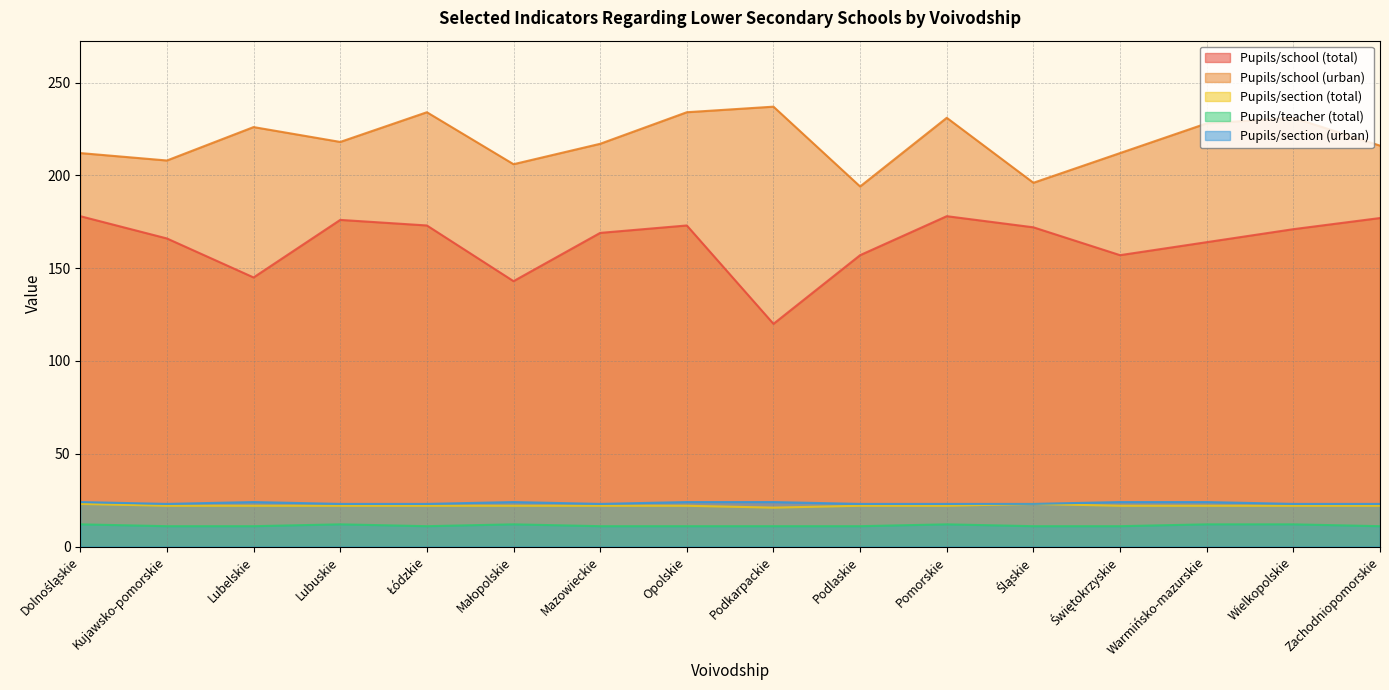

What is the label of the 14th point from the left?

Warmińsko-mazurskie